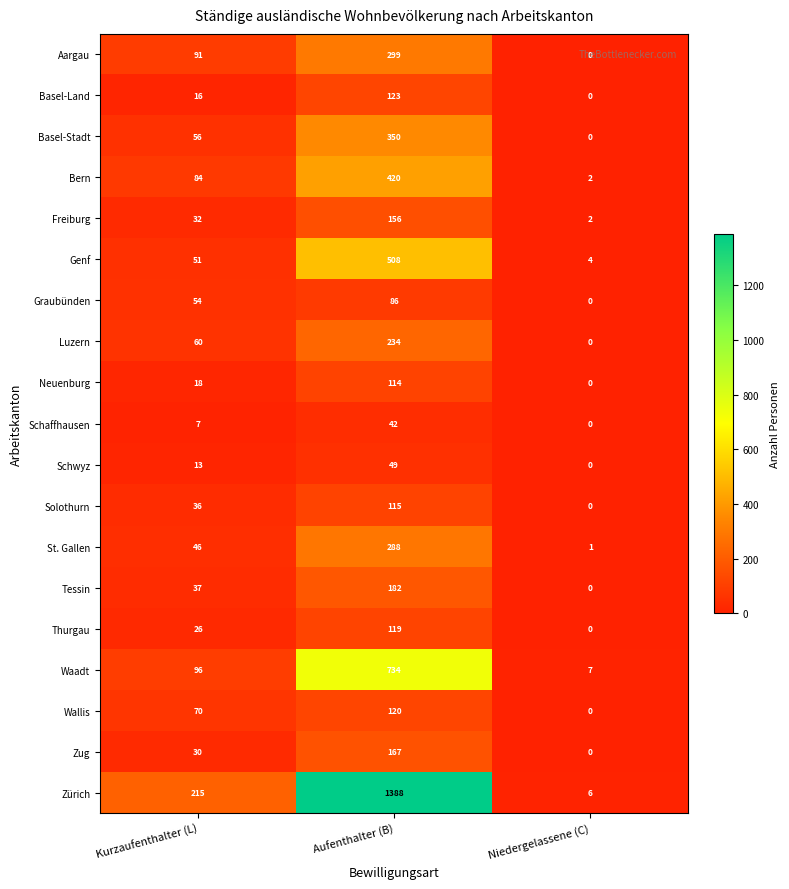

What is the sum of the Freiburg values at Niedergelassene (C) and Kurzaufenthalter (L)?

34